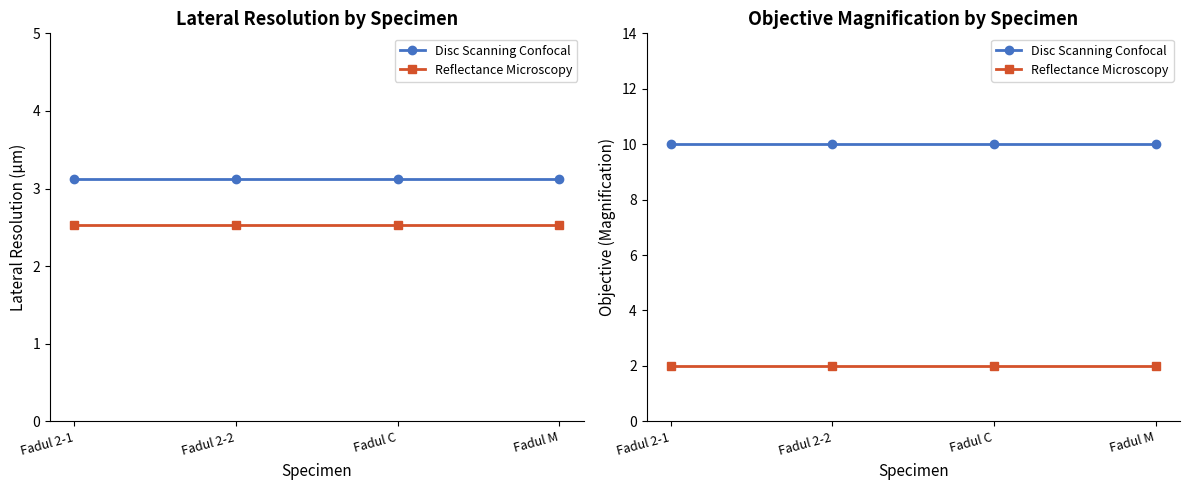

True or false: Reflectance Microscopy and Disc Scanning Confocal cross at least once.

False